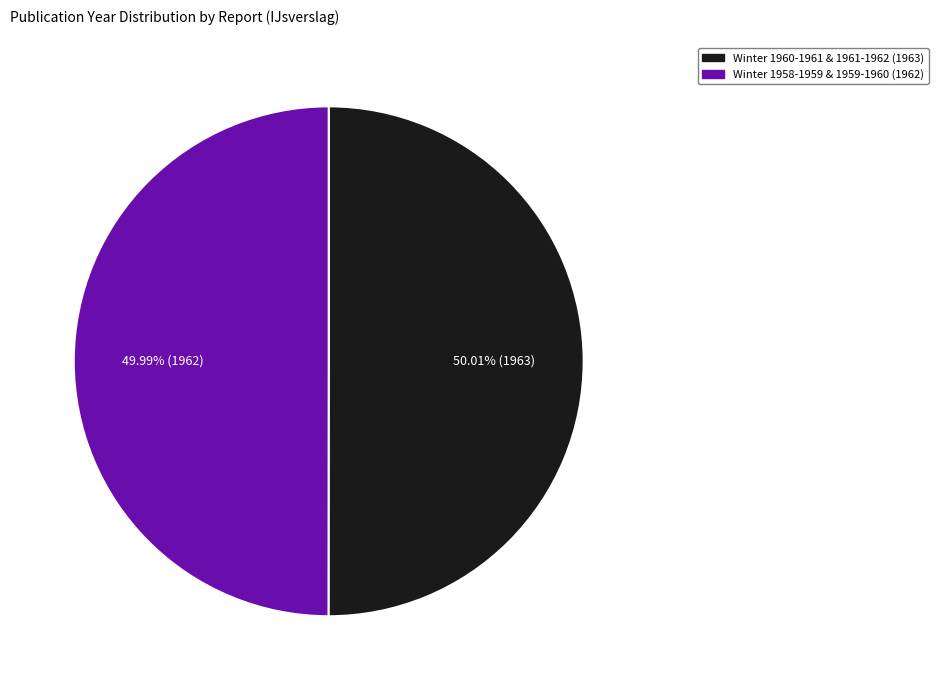

Is the sum of Winter 1958-1959 & 1959-1960 (1962) and Winter 1960-1961 & 1961-1962 (1963) greater than half?

Yes